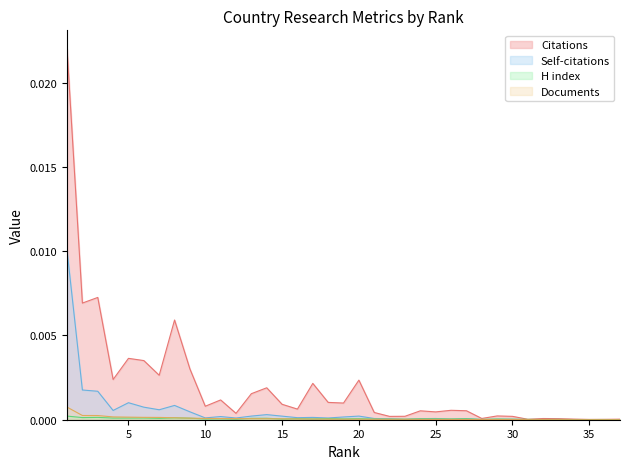

True or false: Self-citations and Citations cross at least once.

False